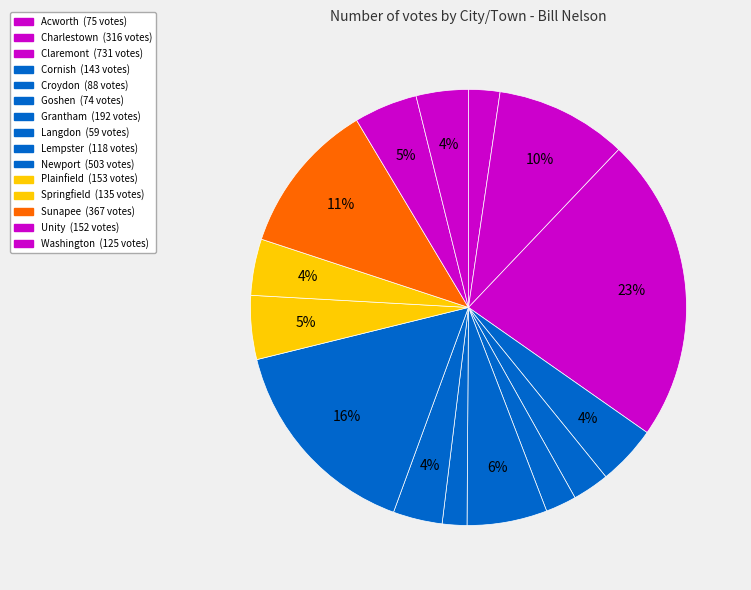

Does Unity account for over 50% of the chart?

No